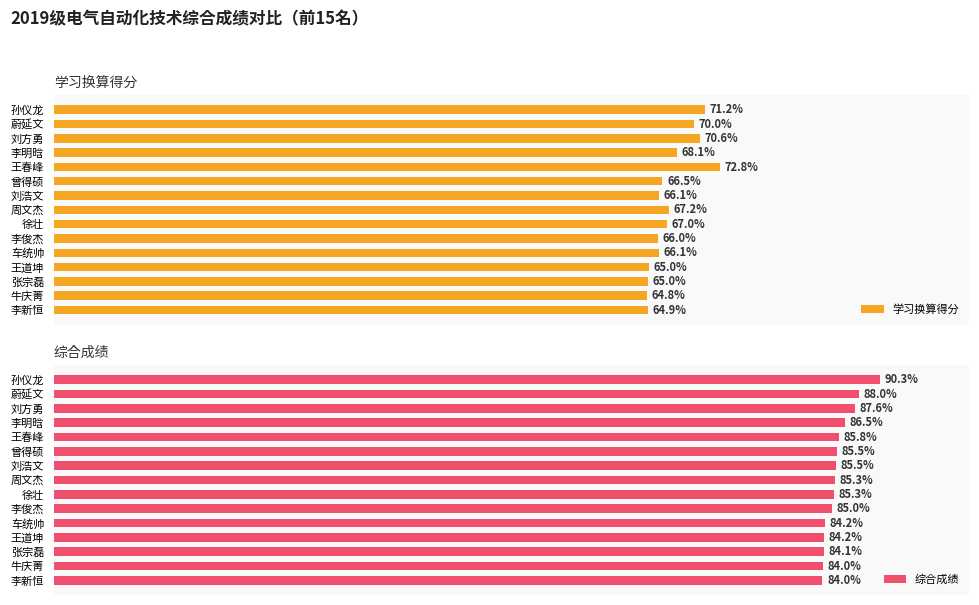

At which label is 学习换算得分 closest to 68?

李明晗